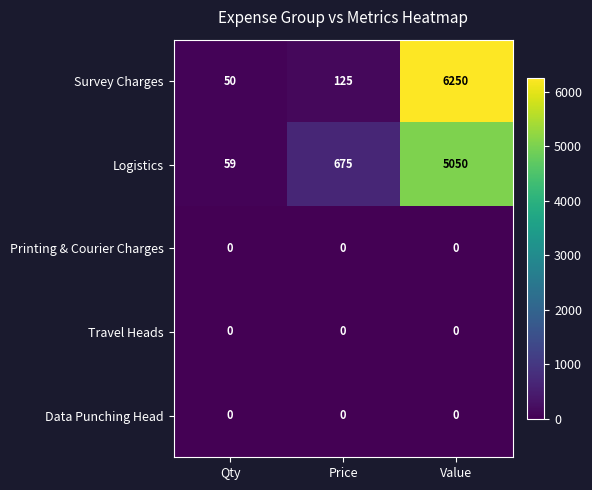

Is it true that Logistics equals 5050 at Value?

True